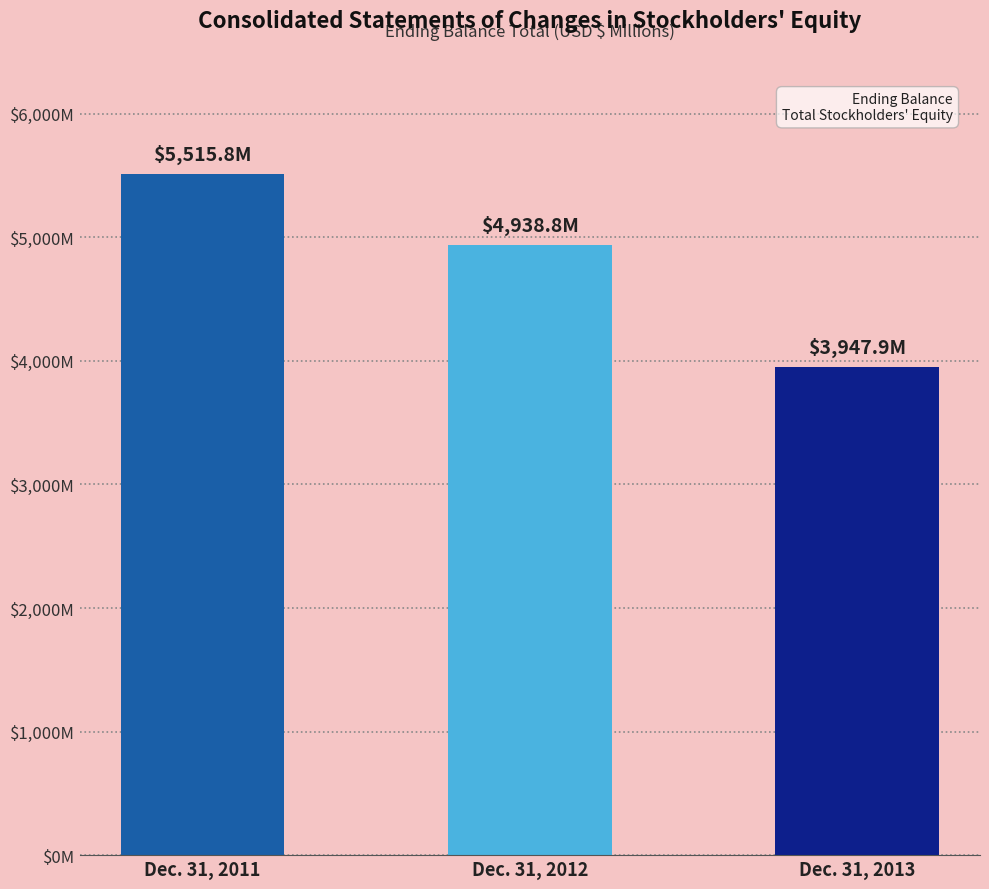

Rank the categories by value from highest to lowest.

Dec. 31, 2011, Dec. 31, 2012, Dec. 31, 2013